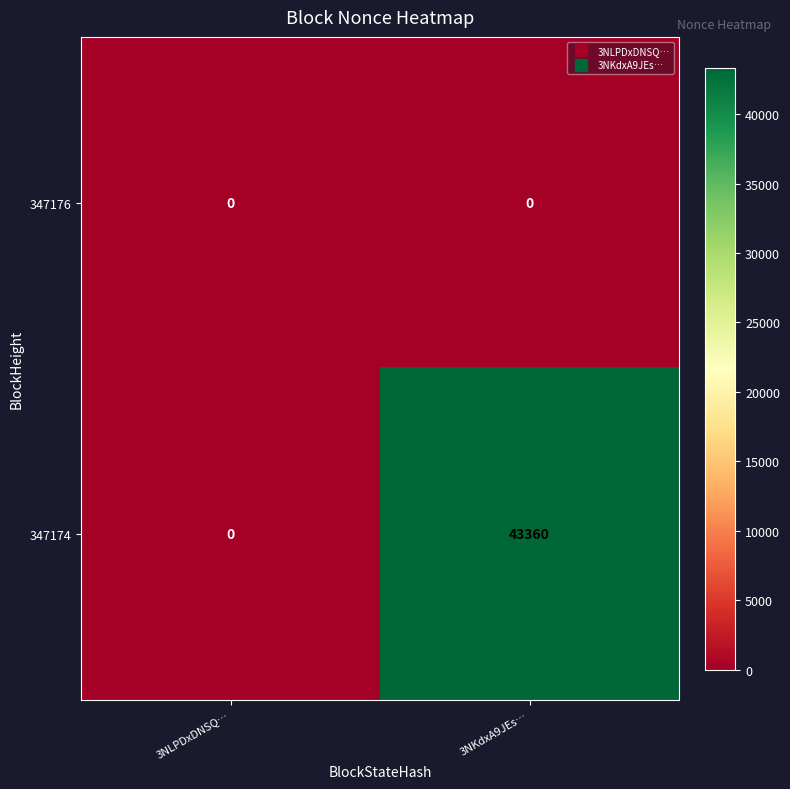

Reading left to right, what are all the values shown in this chart?

347176: 0	0
347174: 0	43360